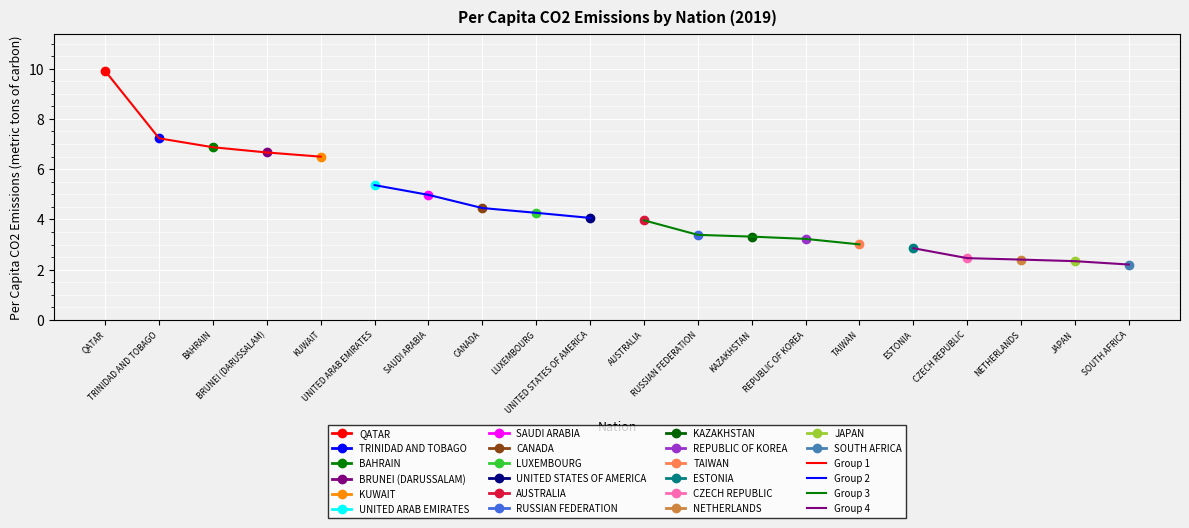

Reading left to right, transcribe all the data shown in this chart.

Group 1: 9.9	7.2	6.9	6.7	6.5
Group 2: 5.4	5.0	4.5	4.3	4.1
Group 3: 4.0	3.4	3.3	3.2	3.0
Group 4: 2.9	2.5	2.4	2.3	2.2